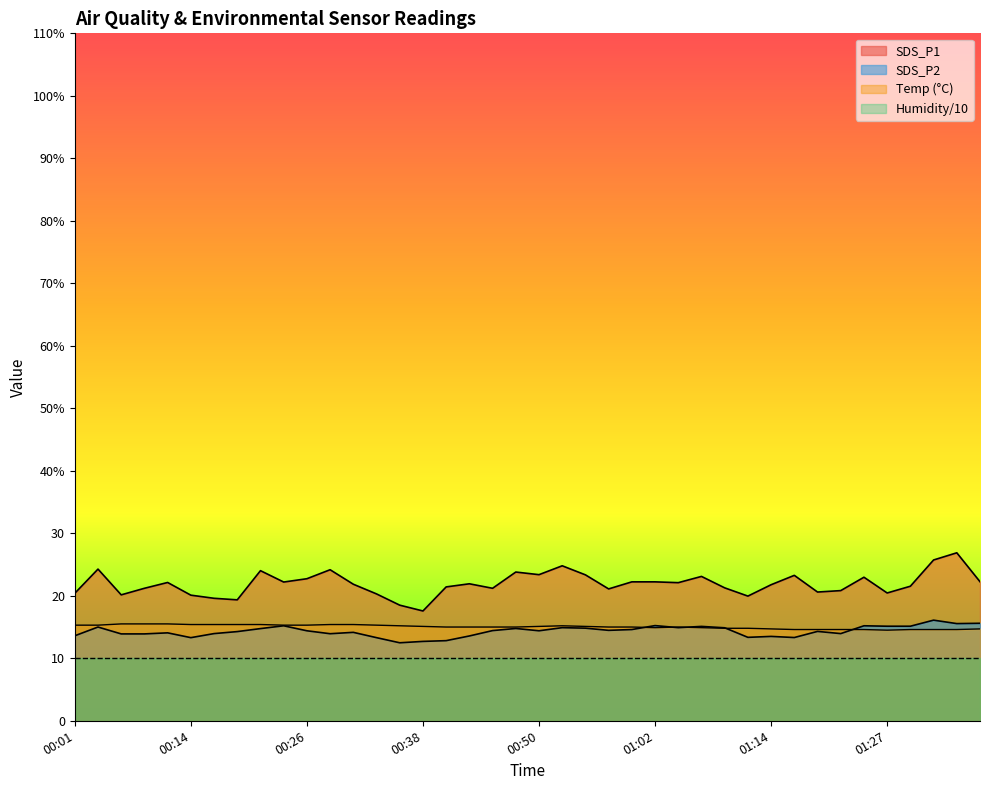

At which label is SDS_P2 closest to 14?

00:16